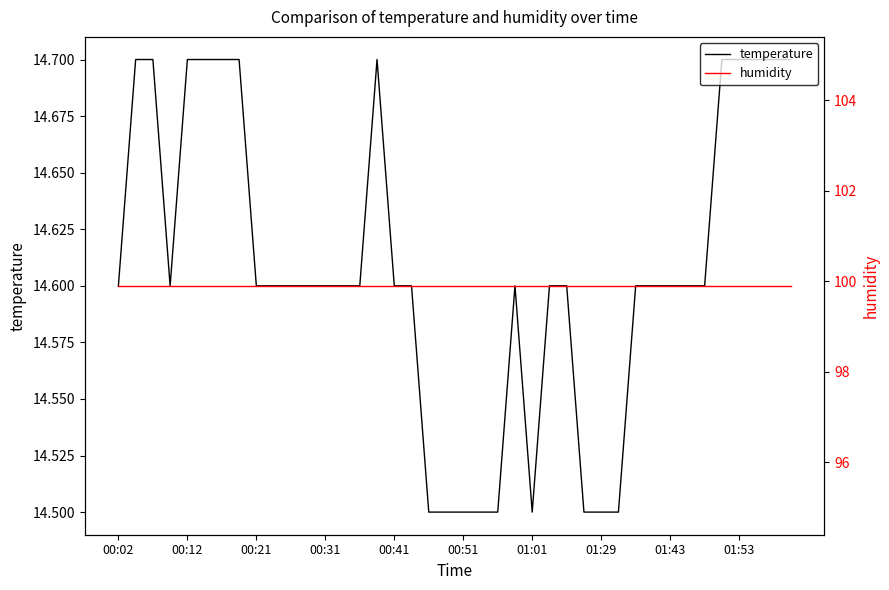

Does the chart display data point markers on the line(s)?

No